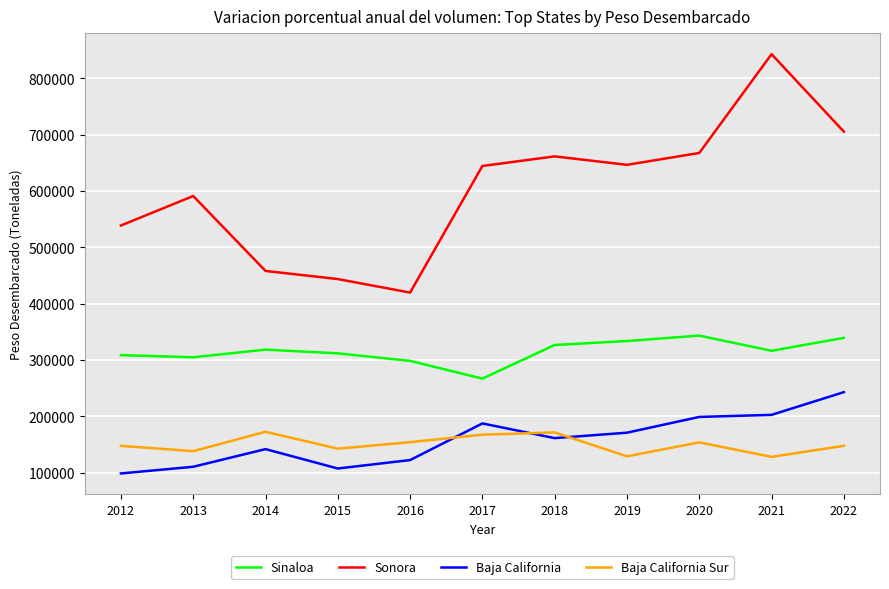

True or false: Sinaloa and Baja California Sur cross at least once.

False